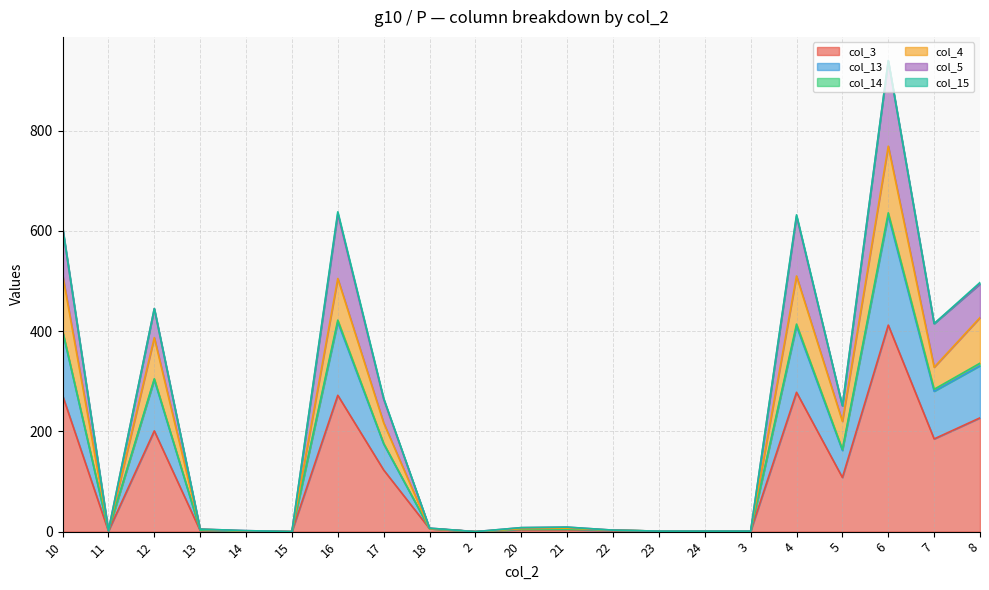

At which category is the sum across all series the highest?

6